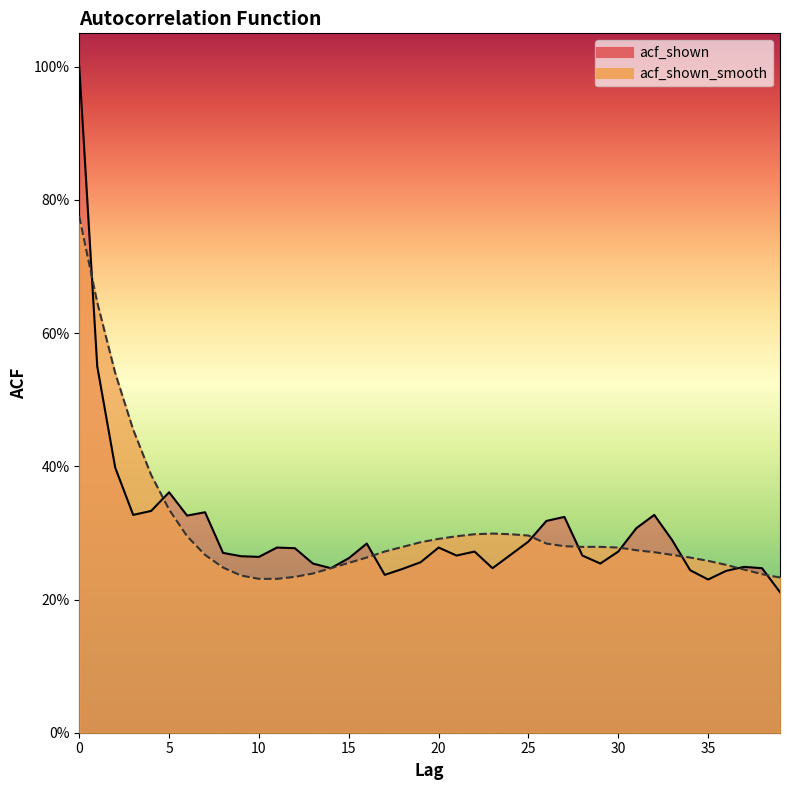

What is the approximate value of acf_shown at 4?

0.3